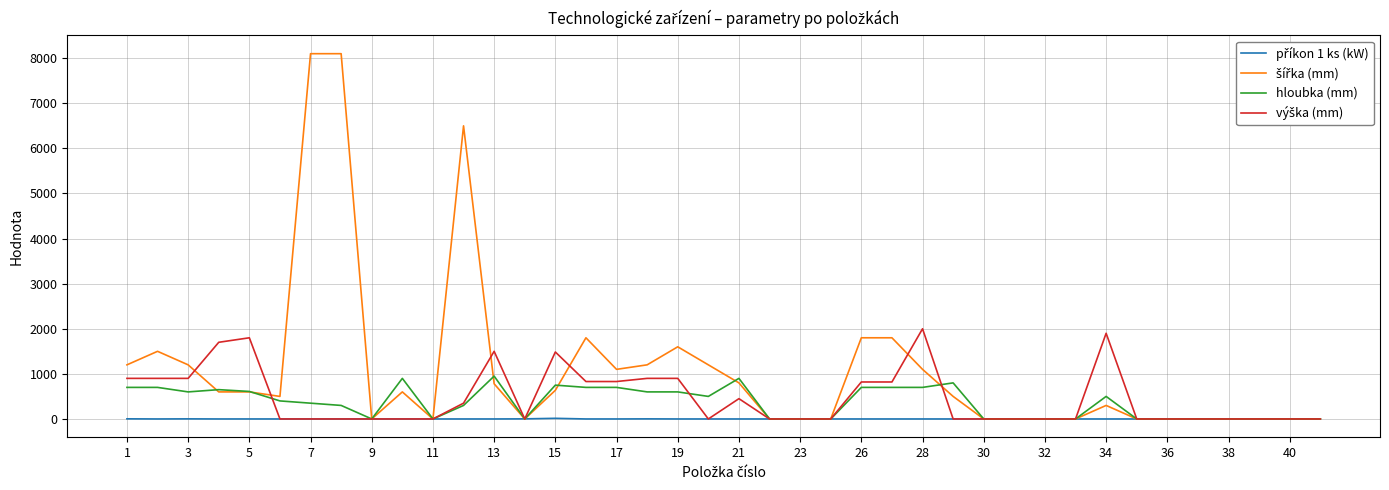

What is the greatest value displayed?

8100.0